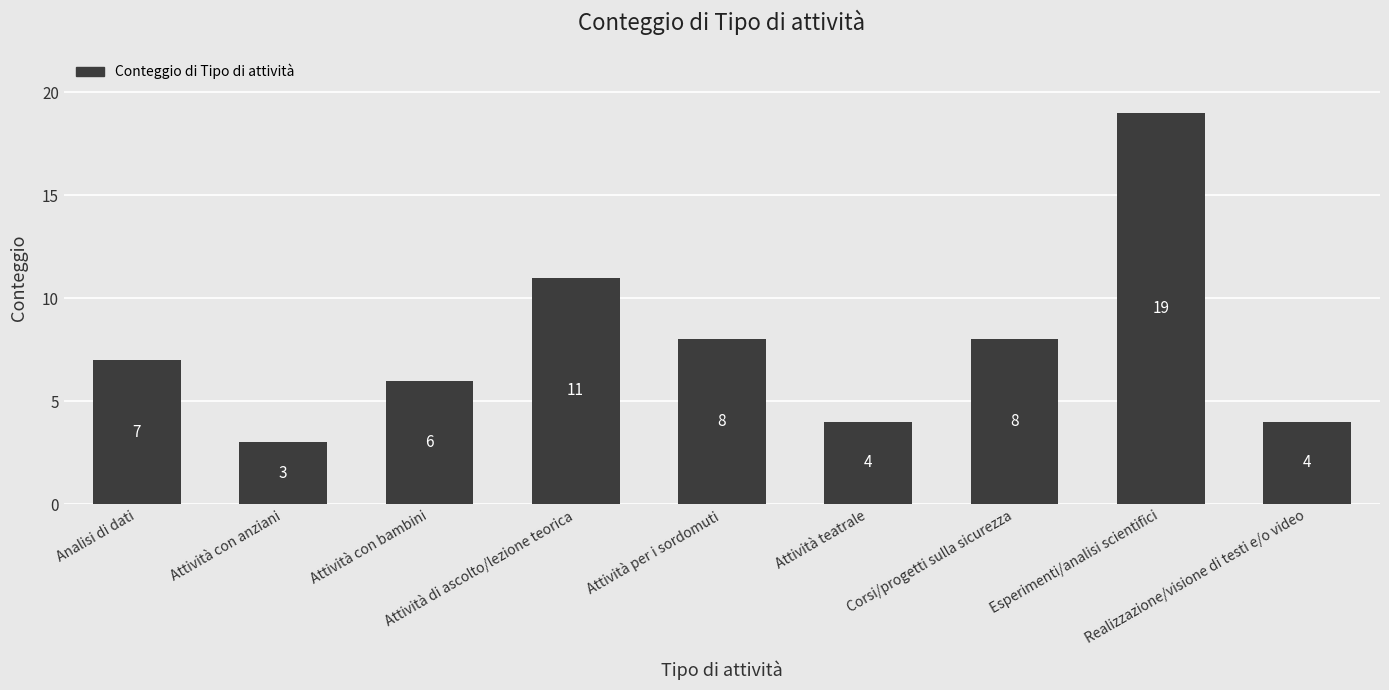

Reading left to right, transcribe all the data shown in this chart.

7	3	6	11	8	4	8	19	4